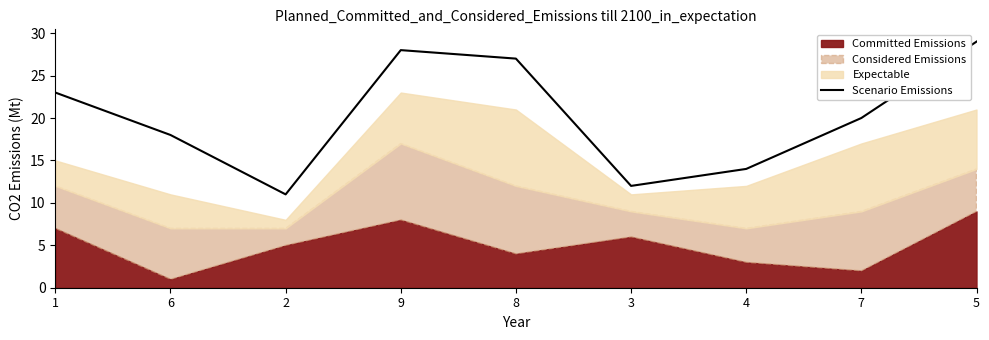

At which category does the data reach its first local peak?

9